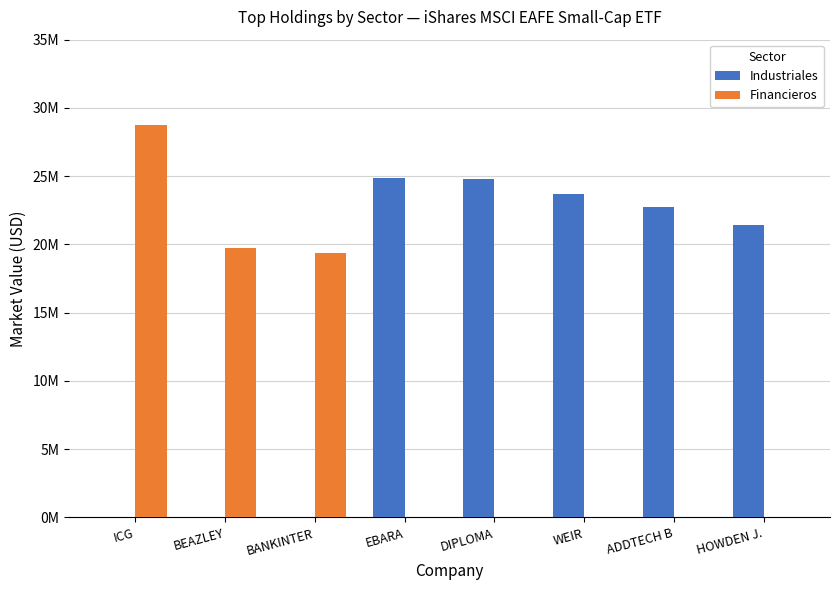

Which series changed the most between ICG and DIPLOMA?

Financieros